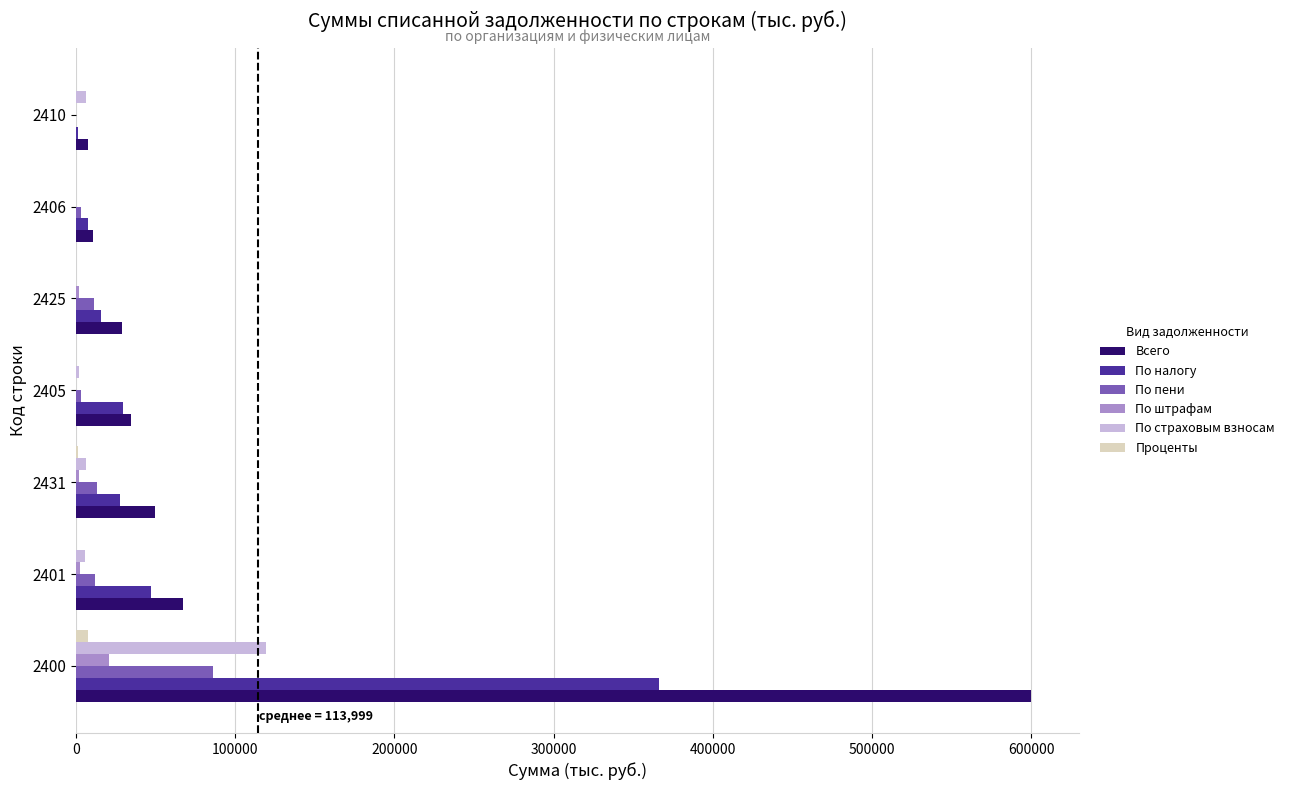

What is the sum of all Проценты values?

8343